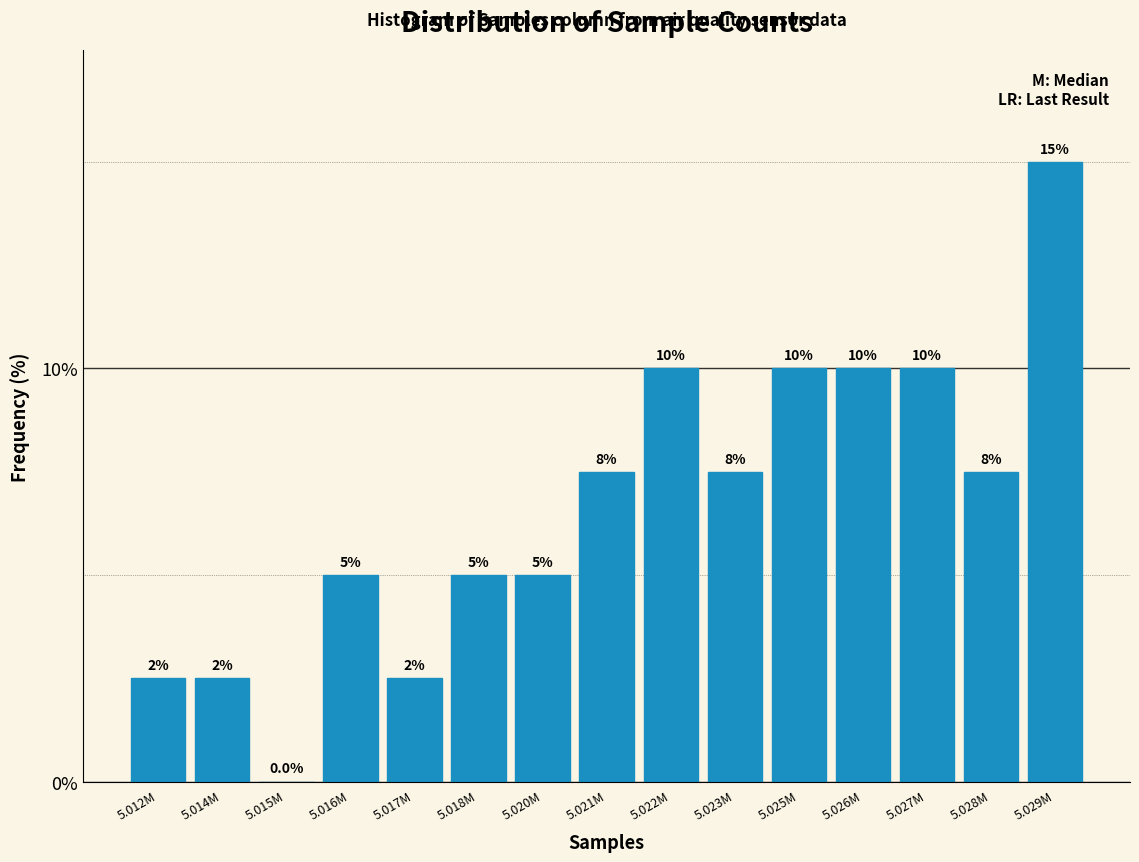

Reading left to right, extract all data points from this chart.

5.012M=2.5	5.014M=2.5	5.015M=0.0	5.016M=5.0	5.017M=2.5	5.018M=5.0	5.020M=5.0	5.021M=7.5	5.022M=10.0	5.023M=7.5	5.025M=10.0	5.026M=10.0	5.027M=10.0	5.028M=7.5	5.029M=15.0